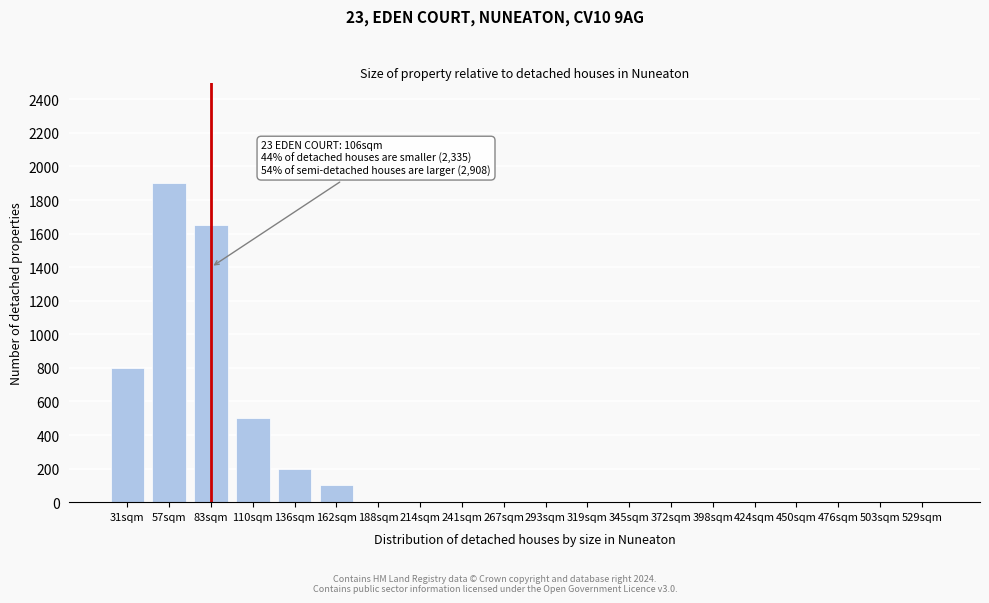

Reading left to right, what are all the values shown in this chart?

31sqm=800	57sqm=1900	83sqm=1650	110sqm=500	136sqm=200	162sqm=100	188sqm=0	214sqm=0	241sqm=0	267sqm=0	293sqm=0	319sqm=0	345sqm=0	372sqm=0	398sqm=0	424sqm=0	450sqm=0	476sqm=0	503sqm=0	529sqm=0